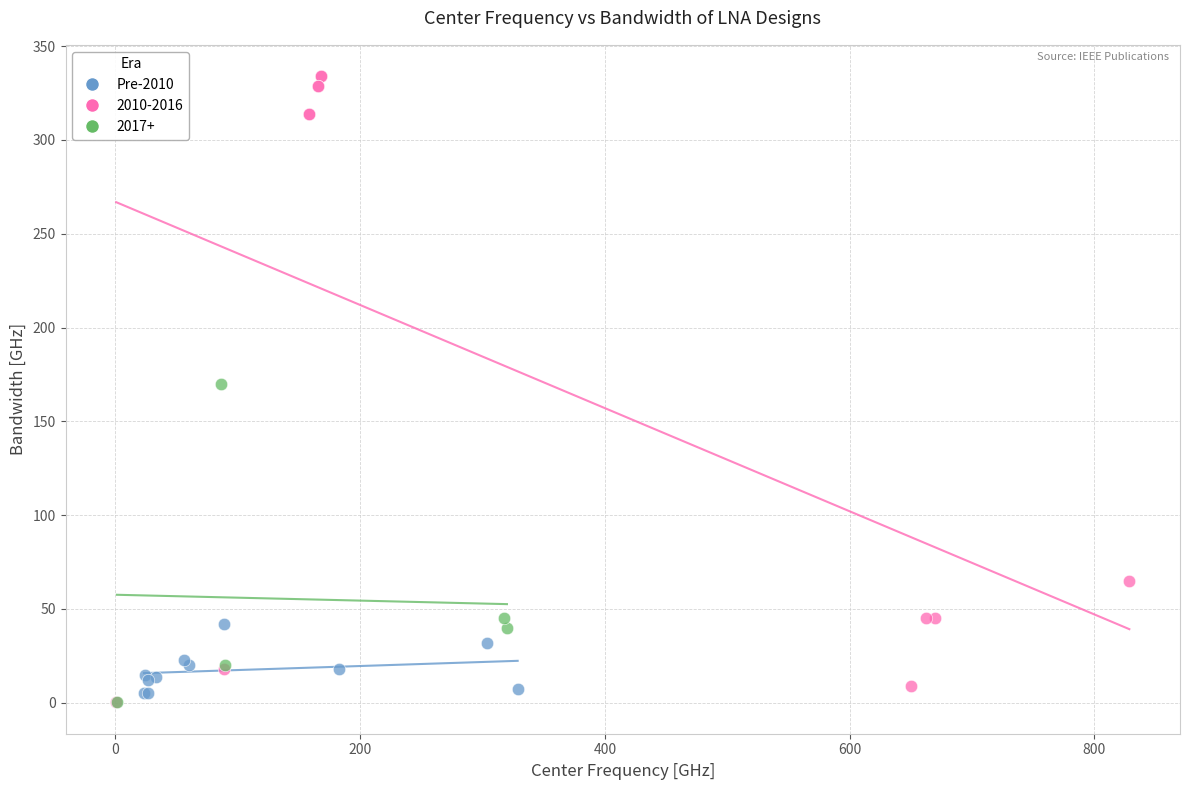

Which series contains the highest Y value?

2010-2016